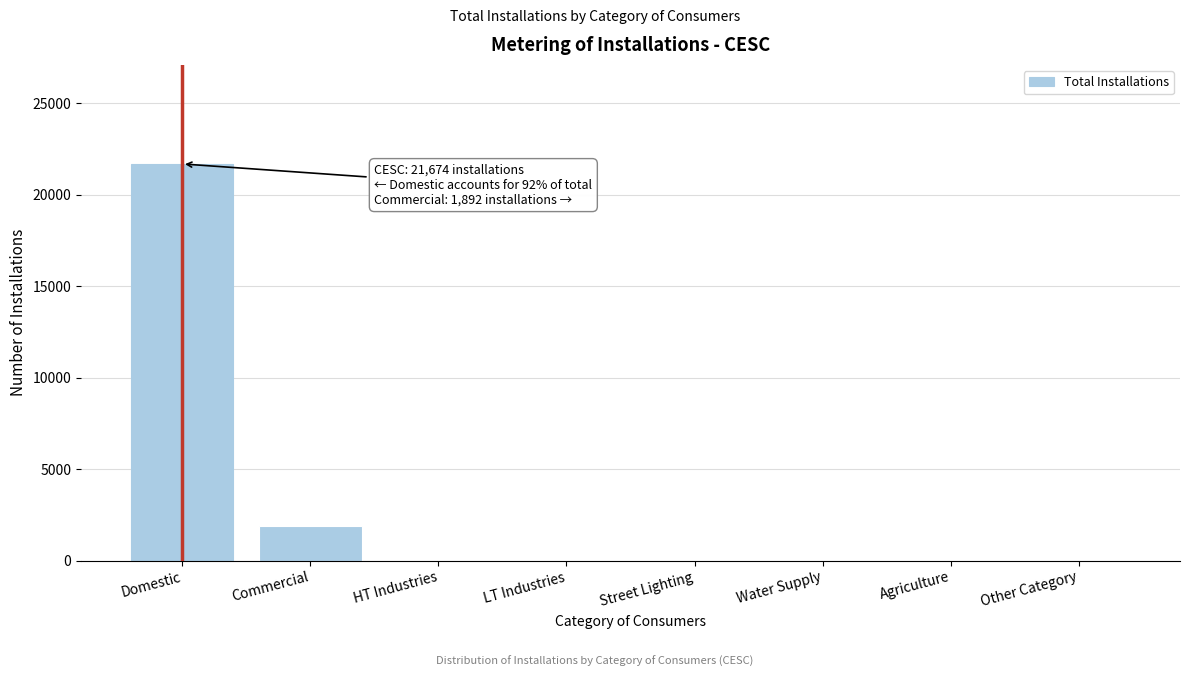

Reading left to right, extract all data points from this chart.

Domestic=21674	Commercial=1892	HT Industries=0	LT Industries=0	Street Lighting=0	Water Supply=0	Agriculture=0	Other Category=0